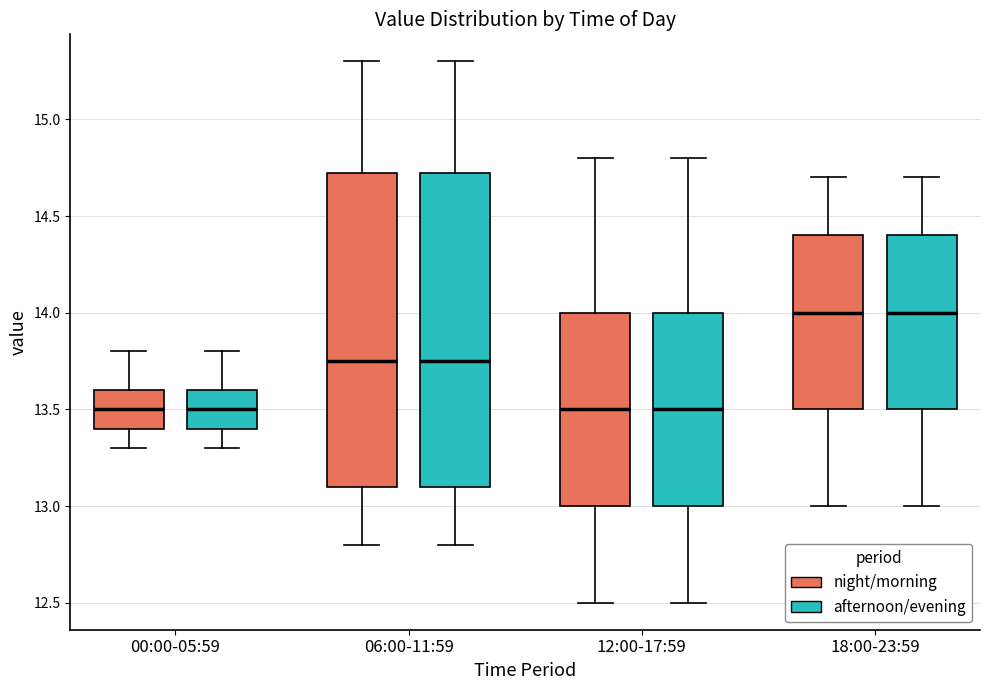

Reading left to right, read every box against the y-axis: the position of its median line, the range the box covers, and the ends of its whiskers. The values are not printed on the chart, so give them approximately, as read against the axis.

00:00-05:59 (night/morning): median 13.50, box 13.40 to 13.60, whiskers 13.30 to 13.80
00:00-05:59 (afternoon/evening): median 13.50, box 13.40 to 13.60, whiskers 13.30 to 13.80
06:00-11:59 (night/morning): median 13.75, box 13.10 to 14.75, whiskers 12.80 to 15.30
06:00-11:59 (afternoon/evening): median 13.75, box 13.10 to 14.75, whiskers 12.80 to 15.30
12:00-17:59 (night/morning): median 13.50, box 13.00 to 14.00, whiskers 12.50 to 14.80
12:00-17:59 (afternoon/evening): median 13.50, box 13.00 to 14.00, whiskers 12.50 to 14.80
18:00-23:59 (night/morning): median 14.00, box 13.50 to 14.40, whiskers 13.00 to 14.70
18:00-23:59 (afternoon/evening): median 14.00, box 13.50 to 14.40, whiskers 13.00 to 14.70